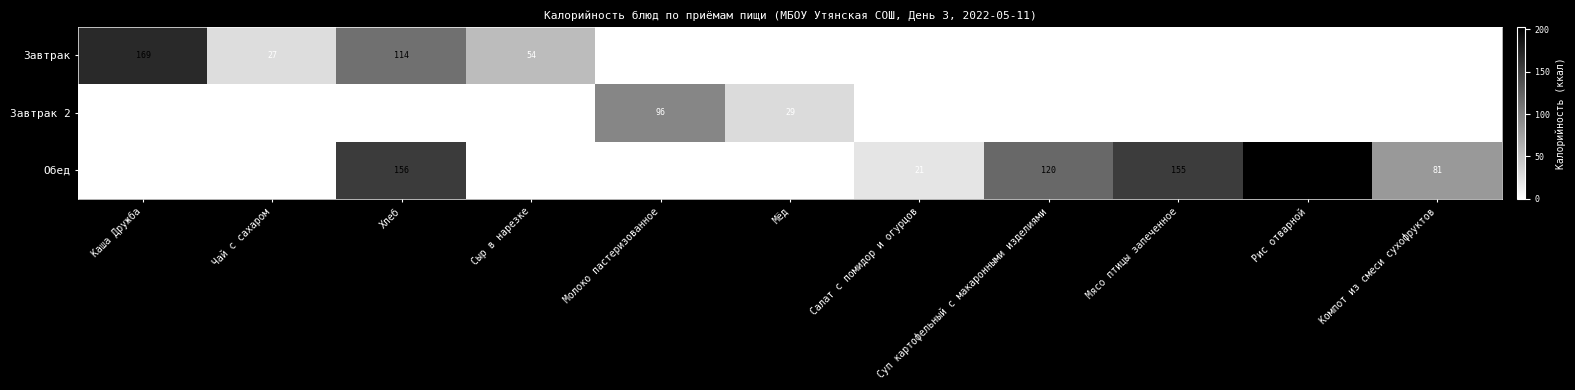

The Завтрак series shows 61 at Каша Дружба. True or false?

False